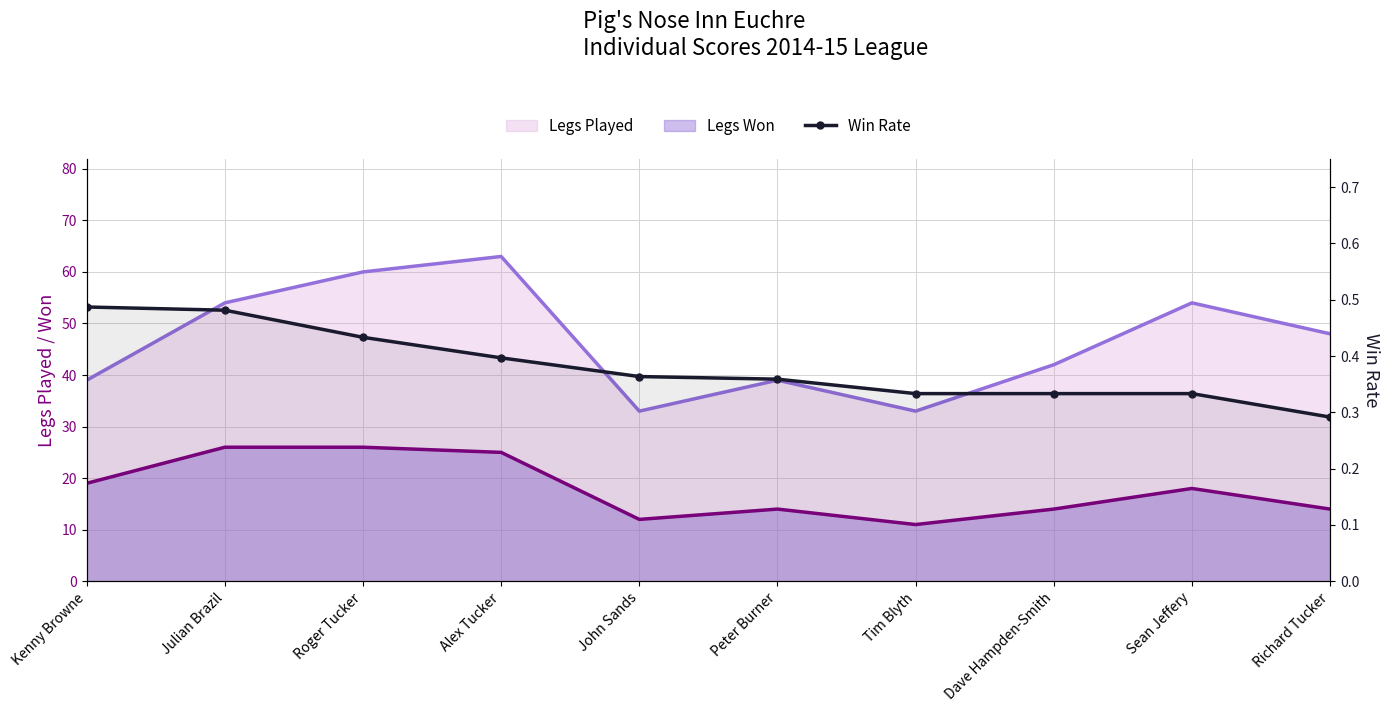

What is the difference between the Legs Won (line) values at John Sands and Julian Brazil?

14.0